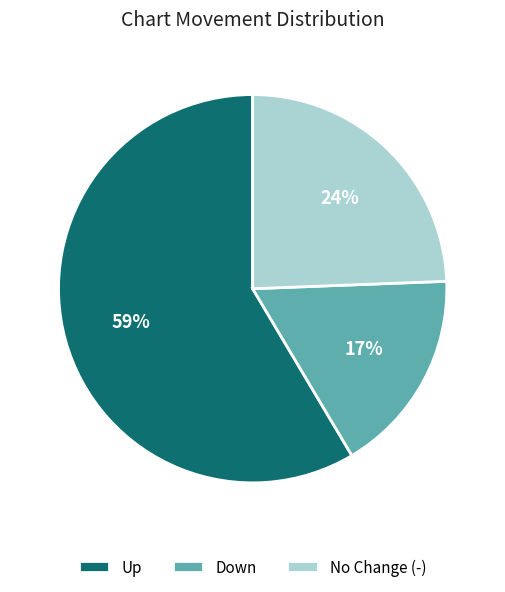

What is the majority slice?

Up